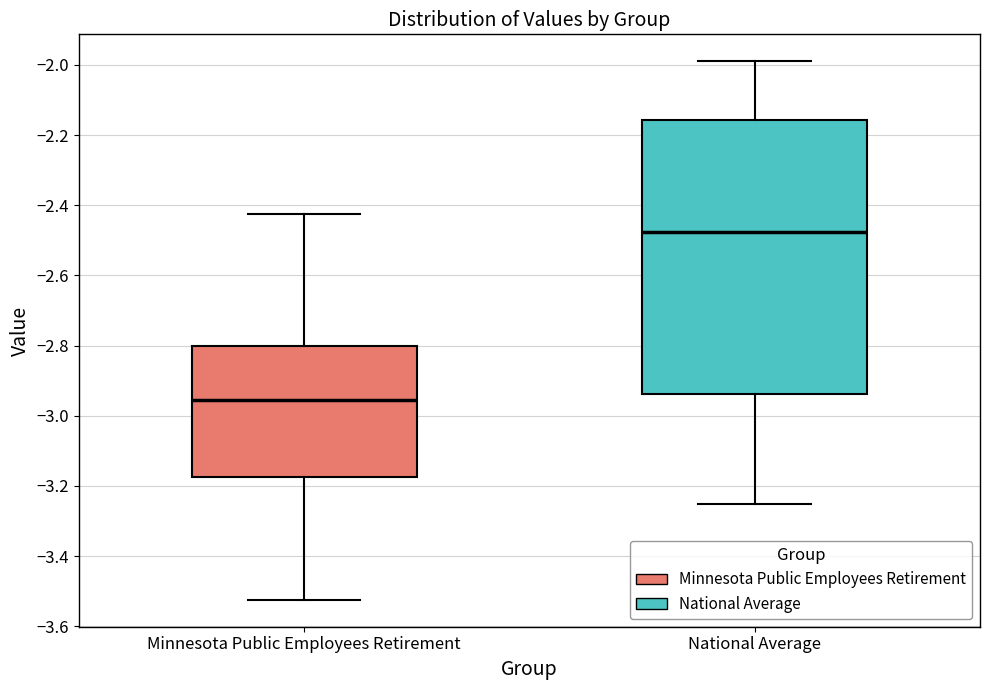

Comparing the boxes themselves (not the whiskers), which one is the tallest?

National Average